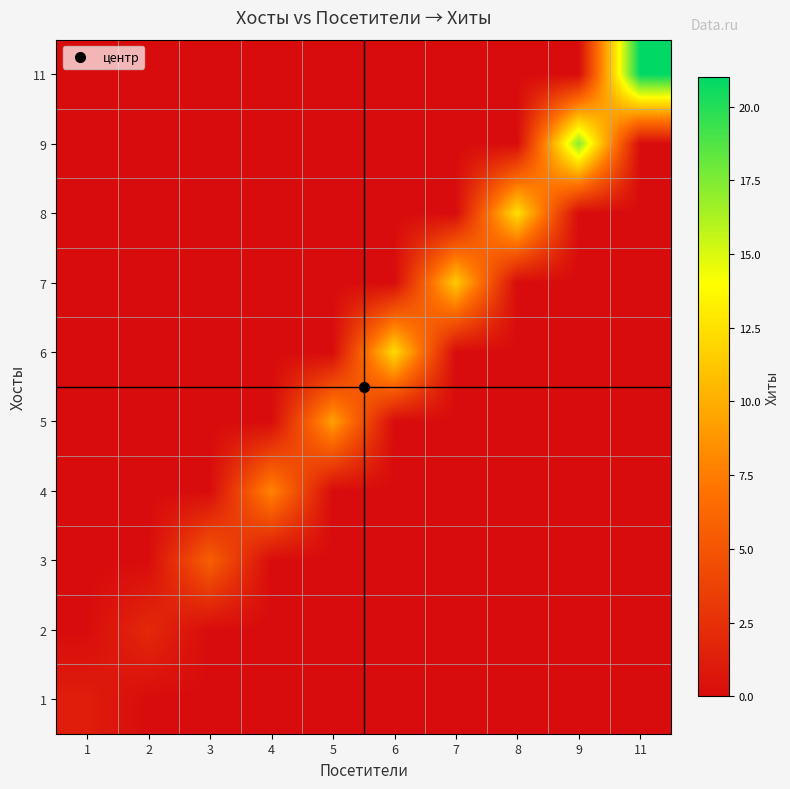

Which category has the highest value across all series?

11